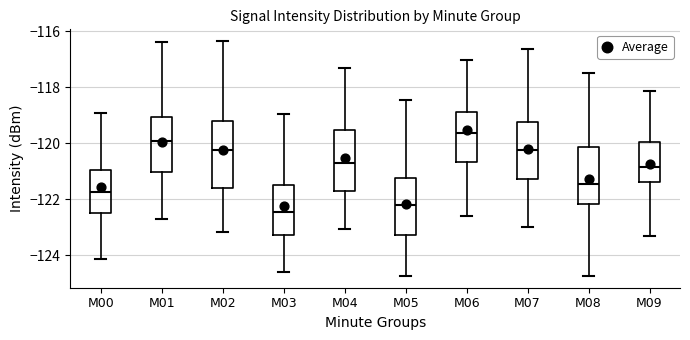

Reading left to right, transcribe this box plot: for each box, give where its median line is, the range the box spans, and where its two whiskers end, as read against the y-axis. The values are not printed on the chart, so give them approximately, as read against the axis.

M00: median -121.8, box -122.4 to -121.0, whiskers -124.2 to -119.0
M01: median -120.0, box -121.0 to -119.0, whiskers -122.8 to -116.4
M02: median -120.2, box -121.6 to -119.2, whiskers -123.2 to -116.4
M03: median -122.4, box -123.2 to -121.6, whiskers -124.6 to -119.0
M04: median -120.6, box -121.6 to -119.6, whiskers -123.0 to -117.4
M05: median -122.2, box -123.2 to -121.2, whiskers -124.8 to -118.4
M06: median -119.6, box -120.6 to -118.8, whiskers -122.6 to -117.0
M07: median -120.2, box -121.2 to -119.2, whiskers -123.0 to -116.6
M08: median -121.4, box -122.2 to -120.2, whiskers -124.8 to -117.4
M09: median -120.8, box -121.4 to -120.0, whiskers -123.4 to -118.2